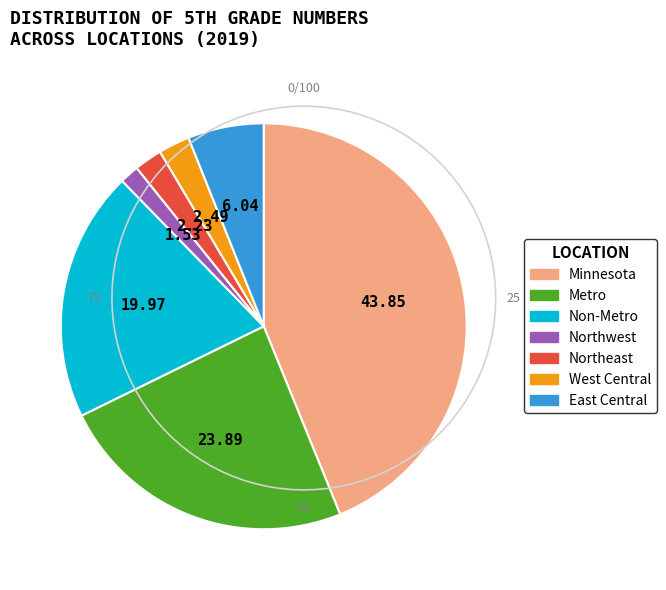

To the nearest percent, what portion does Minnesota represent?

44%